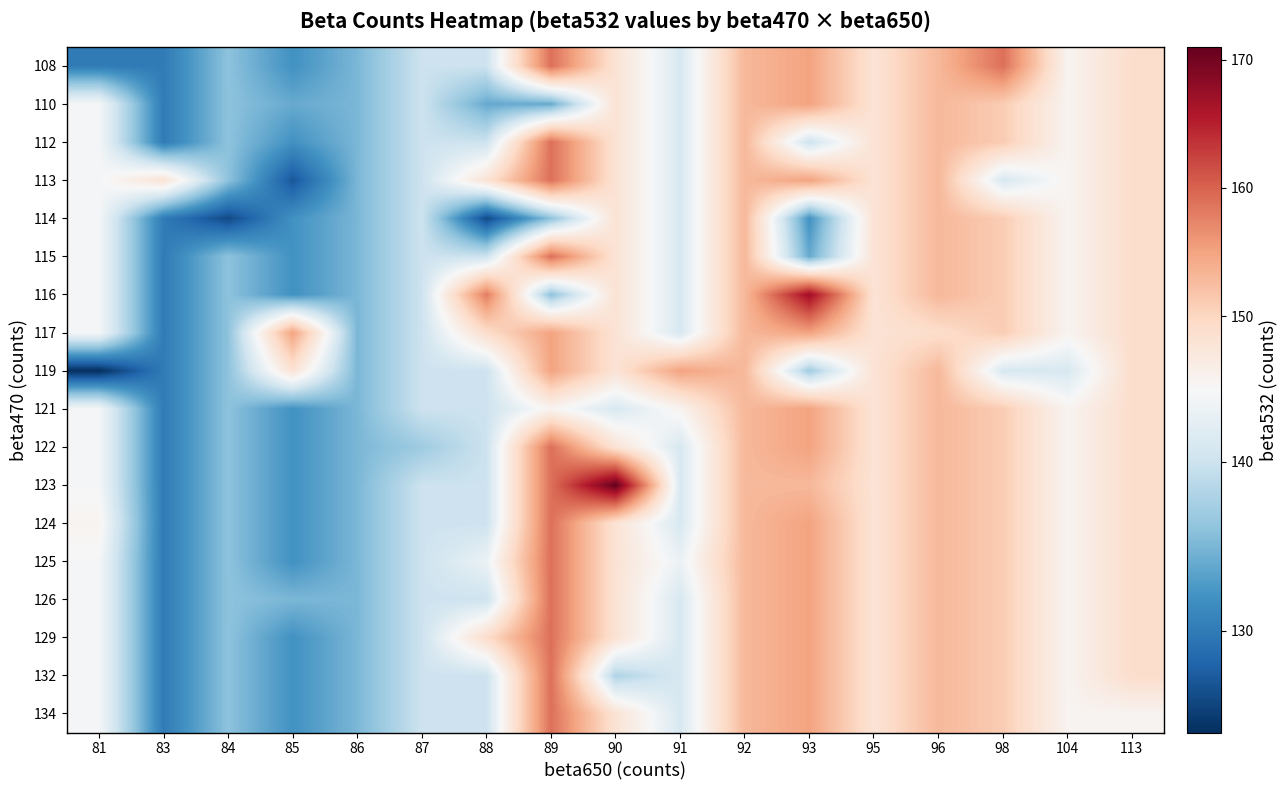

Reading left to right, list all the values displayed in this chart.

108: 81=130	83=130	84=136	85=132	86=135	87=140	88=140	89=159	90=148	91=141	92=153	93=155	95=148	96=153	98=159	104=145	113=149
110: 81=144	83=130	84=136	85=134	86=135	87=140	88=134	89=134	90=148	91=141	92=153	93=155	95=148	96=153	98=151	104=145	113=149
112: 81=144	83=130	84=136	85=132	86=135	87=140	88=140	89=159	90=148	91=141	92=153	93=140	95=148	96=153	98=151	104=145	113=149
113: 81=144	83=148	84=136	85=127	86=135	87=140	88=148	89=159	90=148	91=141	92=153	93=155	95=148	96=153	98=141	104=145	113=149
114: 81=144	83=130	84=126	85=132	86=135	87=140	88=126	89=136	90=148	91=141	92=153	93=132	95=148	96=153	98=151	104=145	113=149
115: 81=144	83=130	84=136	85=132	86=135	87=140	88=140	89=159	90=148	91=141	92=153	93=134	95=148	96=153	98=151	104=145	113=149
116: 81=144	83=130	84=136	85=132	86=135	87=140	88=158	89=136	90=148	91=141	92=153	93=167	95=148	96=153	98=151	104=145	113=149
117: 81=144	83=130	84=136	85=155	86=135	87=140	88=149	89=155	90=148	91=141	92=153	93=155	95=148	96=149	98=151	104=145	113=149
119: 81=124	83=130	84=136	85=148	86=135	87=140	88=140	89=155	90=148	91=155	92=153	93=137	95=148	96=153	98=141	104=141	113=149
121: 81=144	83=130	84=136	85=132	86=135	87=140	88=140	89=145	90=141	91=145	92=153	93=155	95=148	96=153	98=151	104=145	113=149
122: 81=144	83=130	84=136	85=132	86=135	87=137	88=140	89=159	90=148	91=141	92=153	93=155	95=148	96=153	98=151	104=145	113=149
123: 81=144	83=130	84=136	85=132	86=135	87=140	88=140	89=159	90=171	91=141	92=153	93=153	95=148	96=153	98=151	104=145	113=149
124: 81=145	83=130	84=136	85=132	86=135	87=140	88=140	89=159	90=148	91=141	92=153	93=155	95=148	96=153	98=151	104=145	113=149
125: 81=144	83=130	84=136	85=132	86=135	87=140	88=143	89=159	90=148	91=143	92=153	93=155	95=148	96=153	98=151	104=145	113=149
126: 81=144	83=130	84=136	85=135	86=135	87=140	88=140	89=159	90=148	91=141	92=153	93=155	95=148	96=153	98=151	104=145	113=149
129: 81=144	83=130	84=136	85=132	86=135	87=140	88=149	89=159	90=148	91=141	92=153	93=155	95=148	96=153	98=151	104=145	113=149
132: 81=144	83=130	84=136	85=132	86=135	87=140	88=140	89=159	90=138	91=141	92=153	93=155	95=148	96=153	98=151	104=145	113=149
134: 81=144	83=130	84=136	85=132	86=135	87=140	88=140	89=159	90=148	91=141	92=153	93=155	95=148	96=153	98=151	104=145	113=145